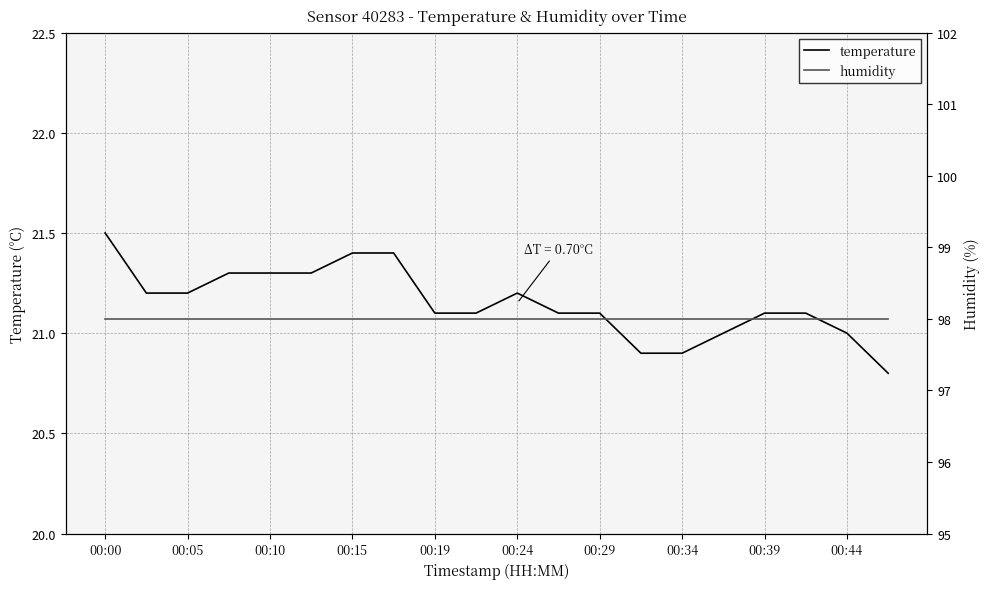

True or false: temperature and humidity intersect in this chart.

False